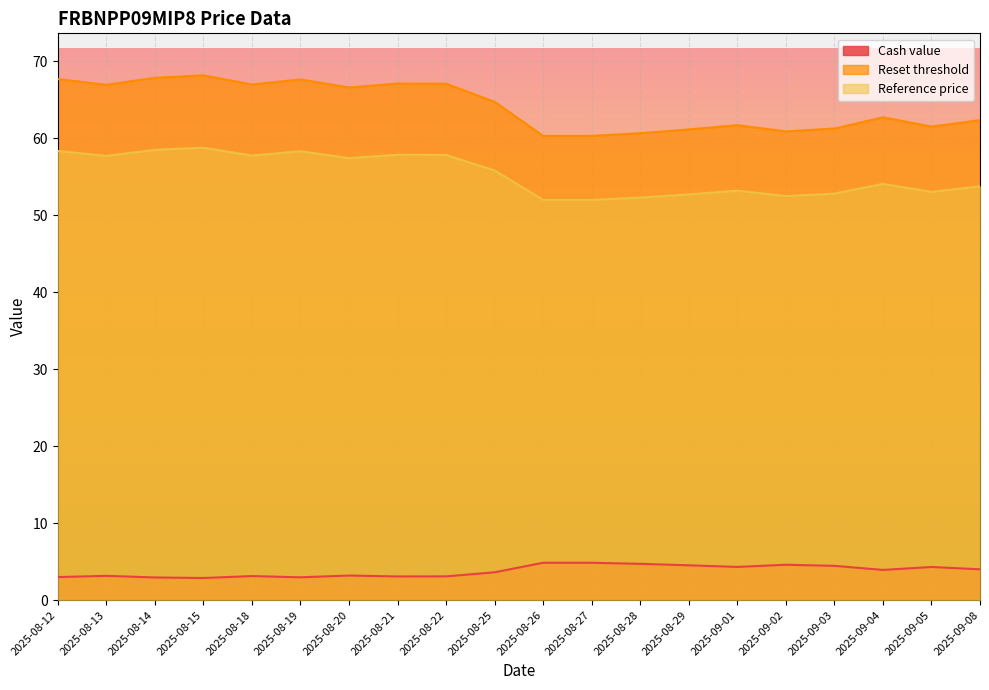

Does the chart display data point markers on the line(s)?

No